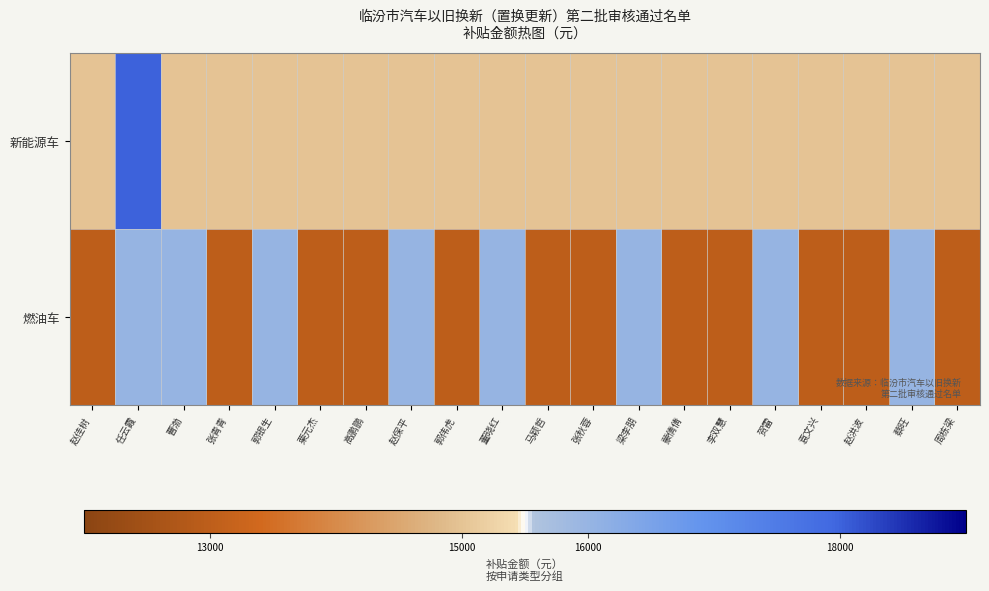

How many series are shown in this chart?

2